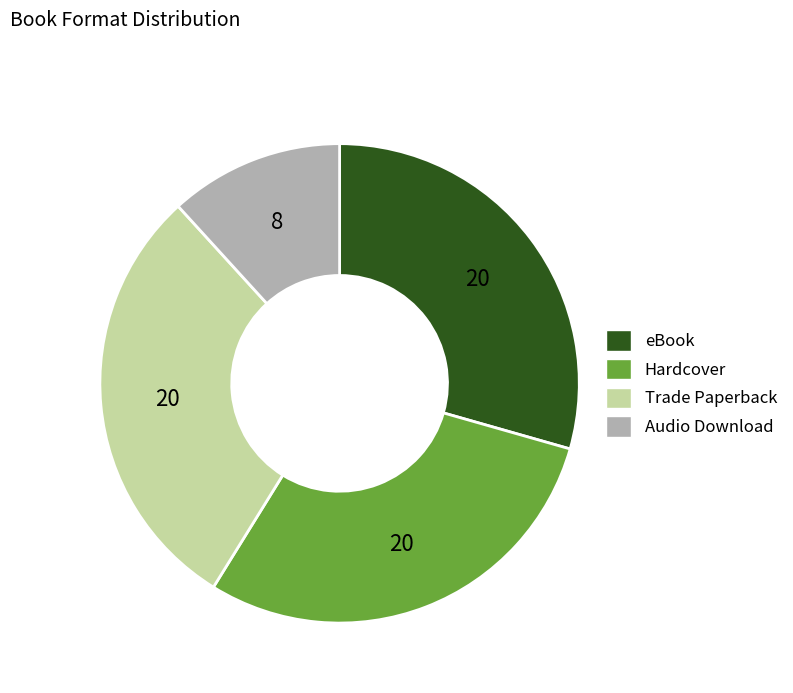

Combined, do eBook and Hardcover account for over 50%?

Yes